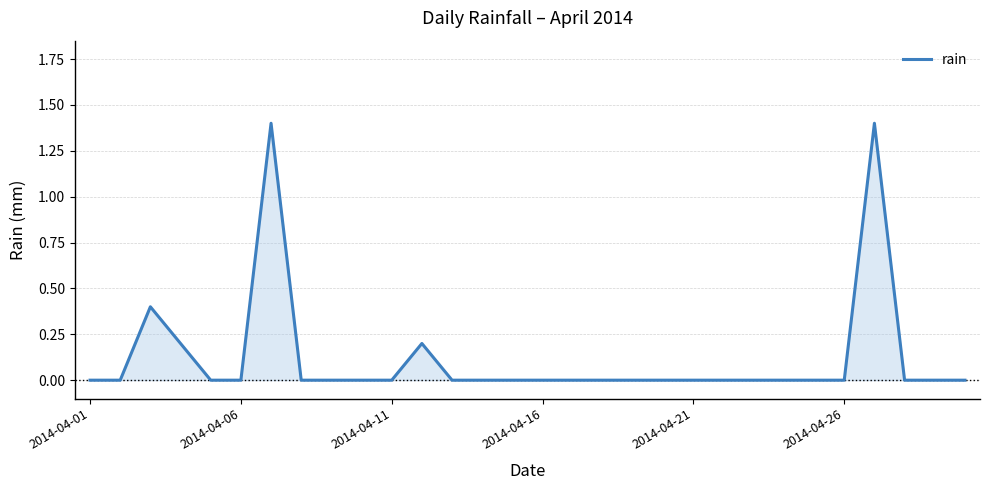

What is the difference between the maximum and minimum values?

1.4